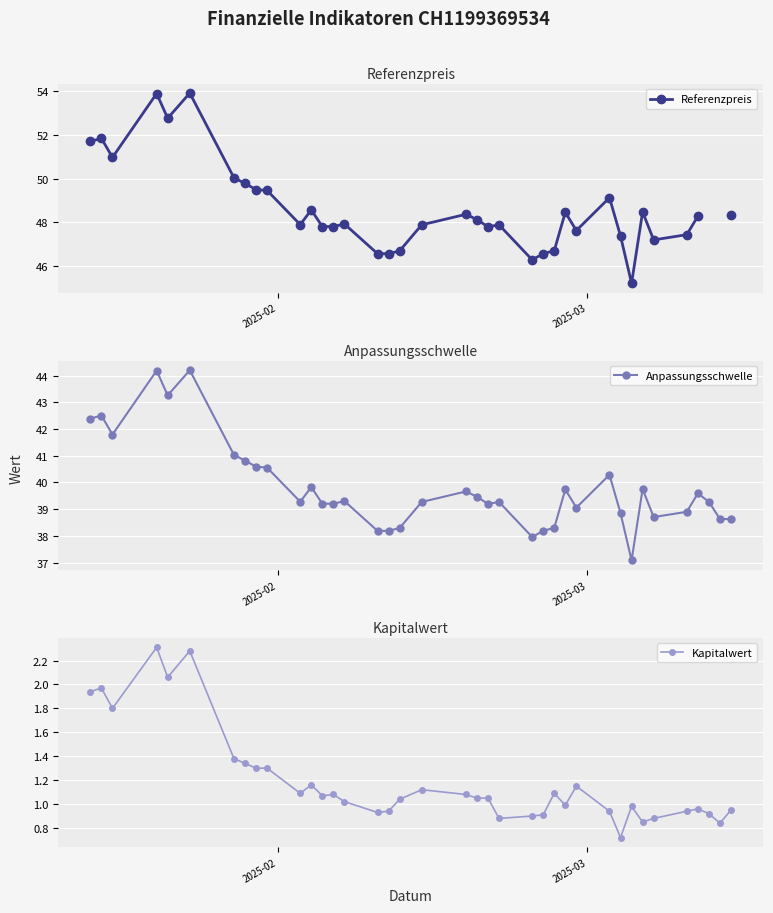

True or false: Kapitalwert and Referenzpreis cross at least once.

False